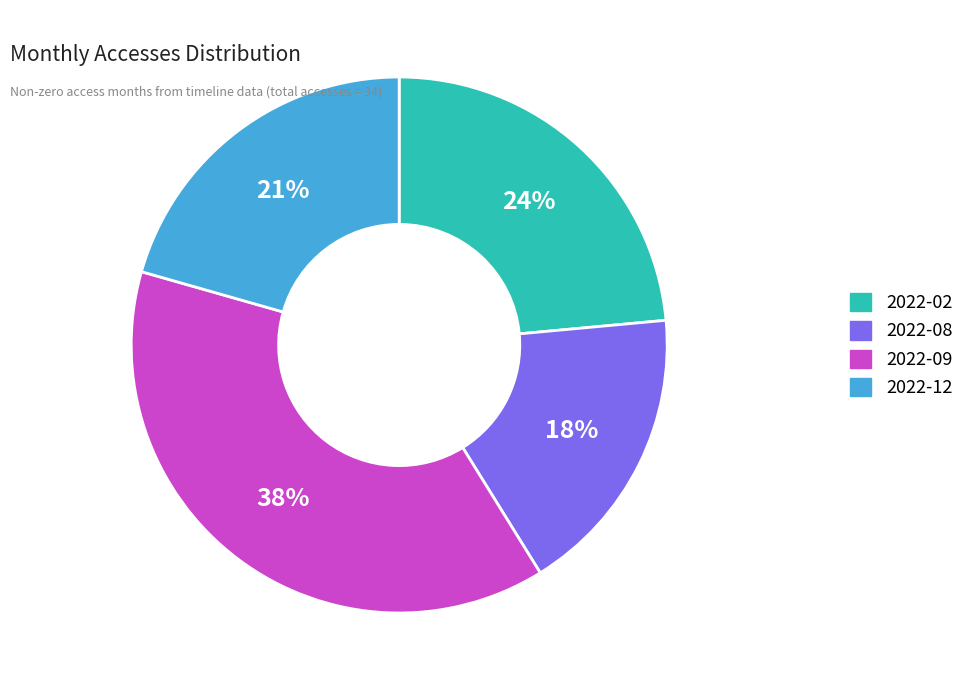

What percentage is the 2022-02 slice, to the nearest percent?

24%